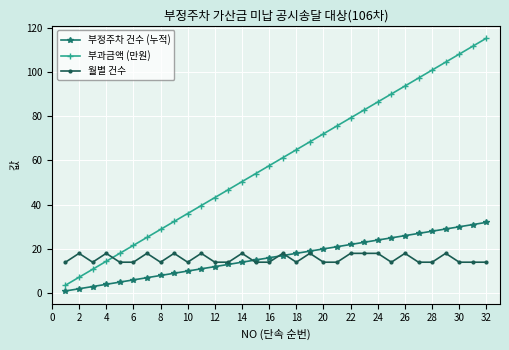

How many intersections are there between 부과금액 (만원) and 월별 건수?

1